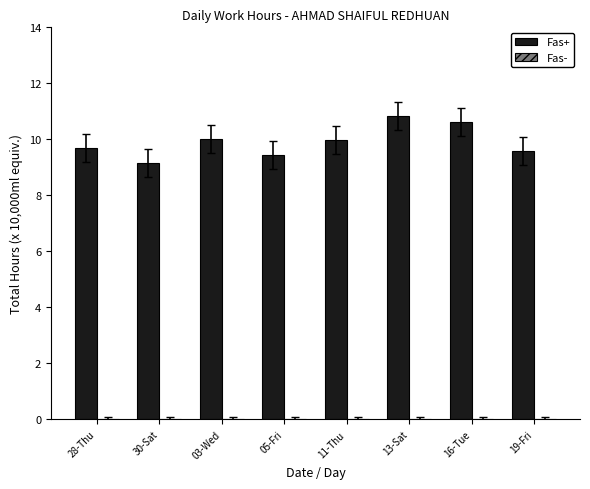

The chart shows a value of 6.0 at 05-Fri. True or false?

False